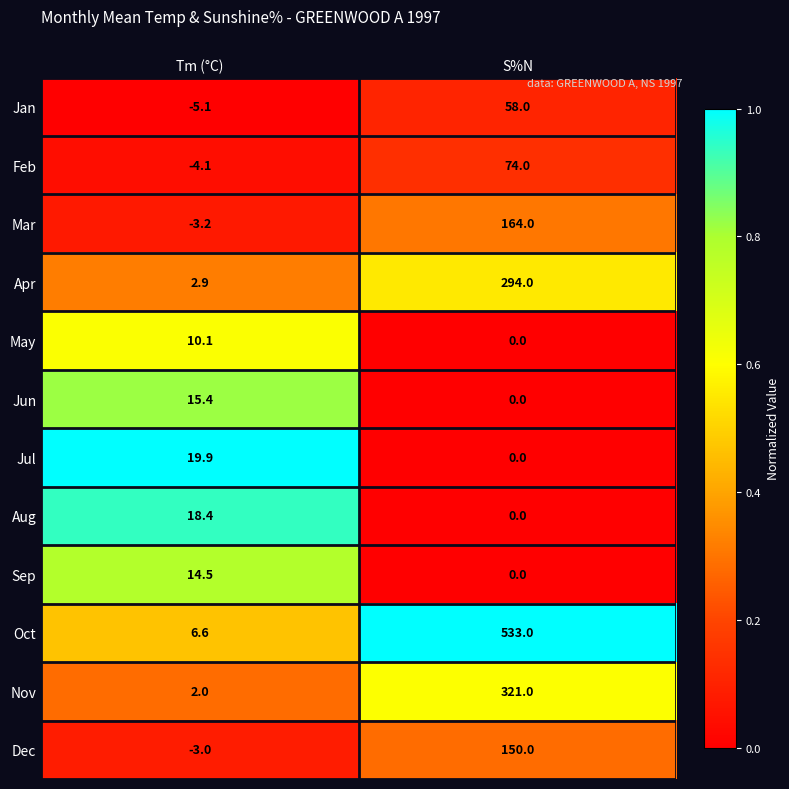

Which category has the lowest value in the Nov series?

Tm (°C)